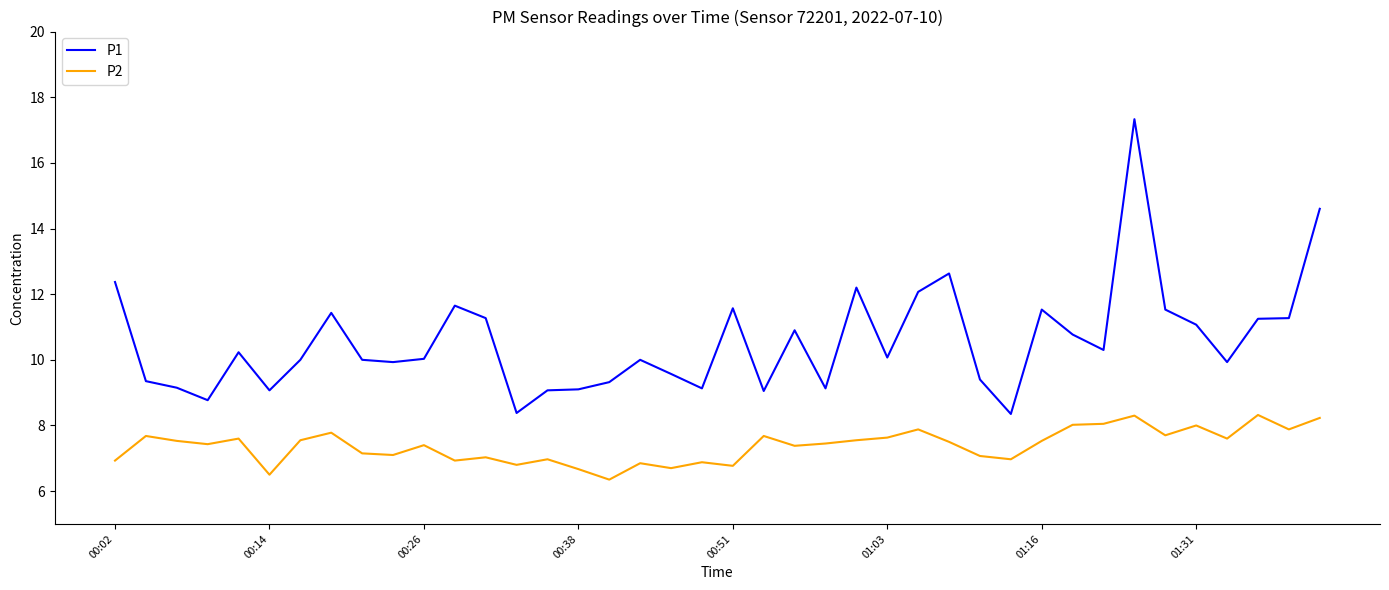

Which series has the largest range (max minus min)?

P1